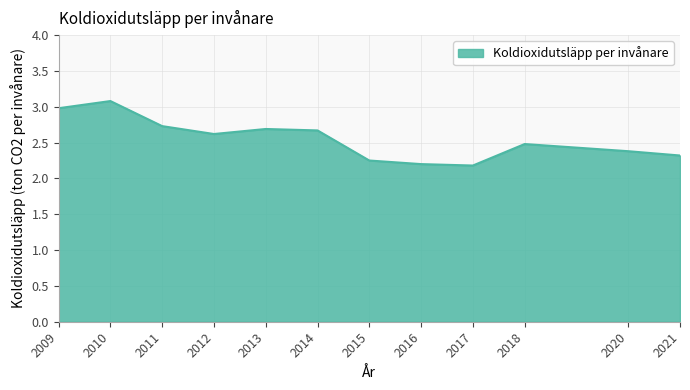

How many series are shown in this chart?

1